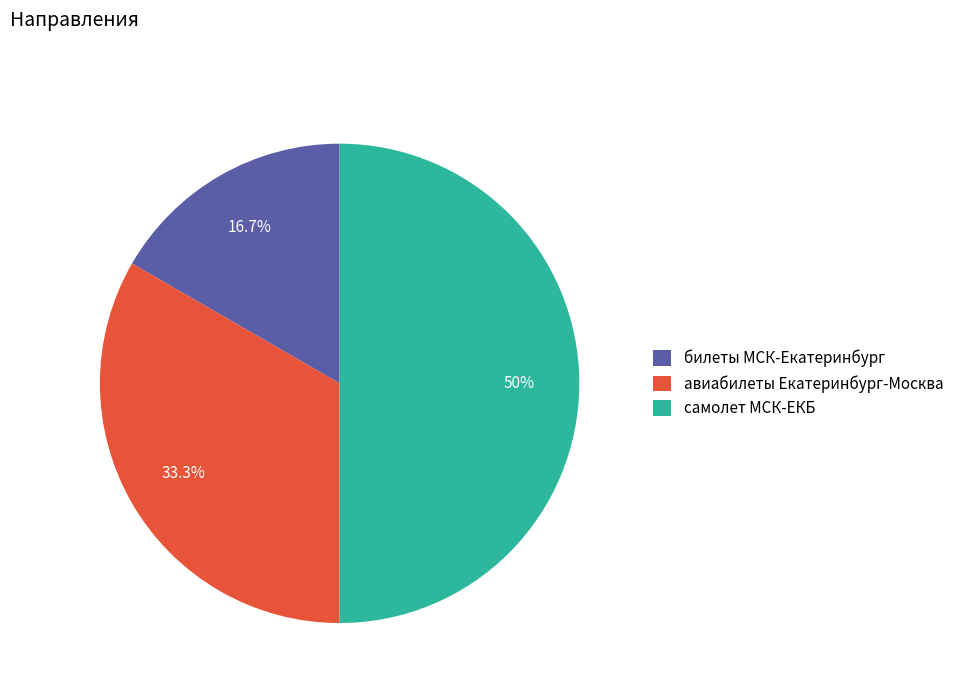

What percentage is the билеты МСК-Екатеринбург slice, to the nearest percent?

17%